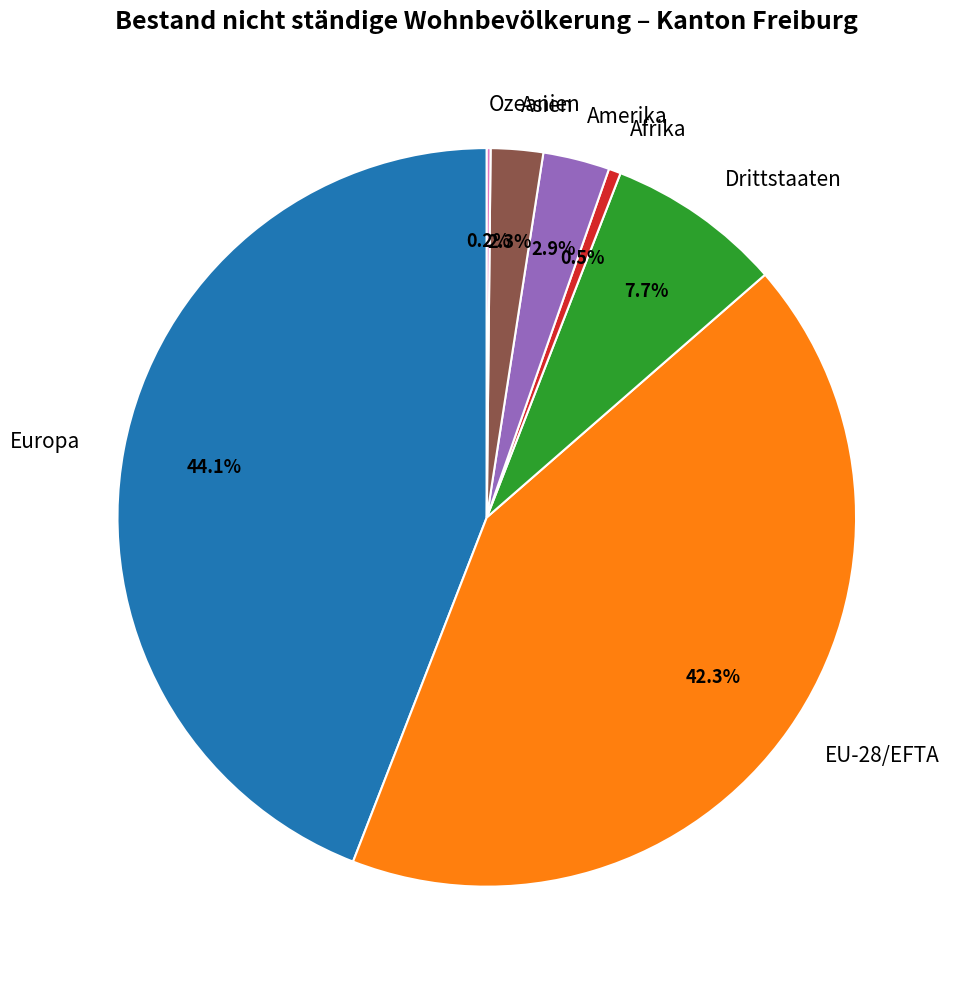

Which category has the biggest portion of the pie?

Europa